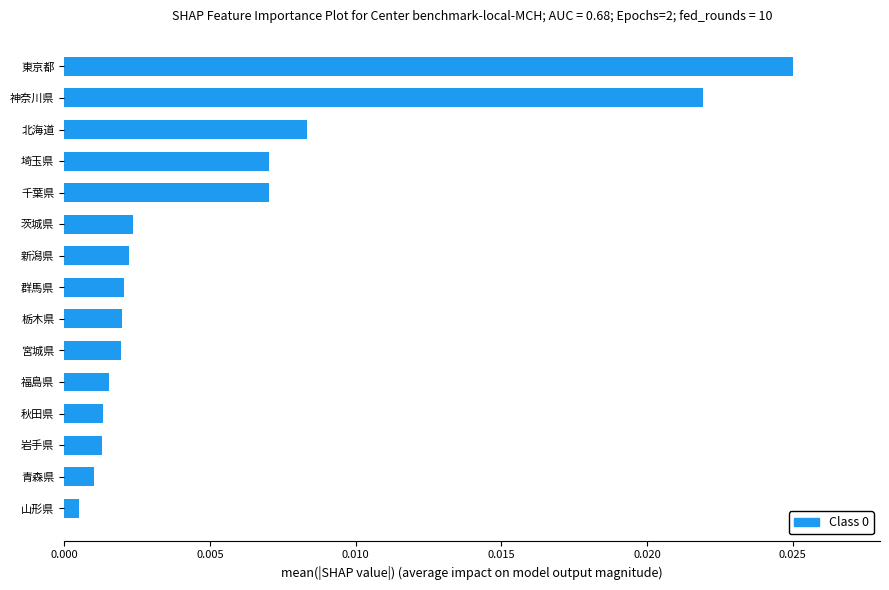

Which category has the highest value across all series?

東京都